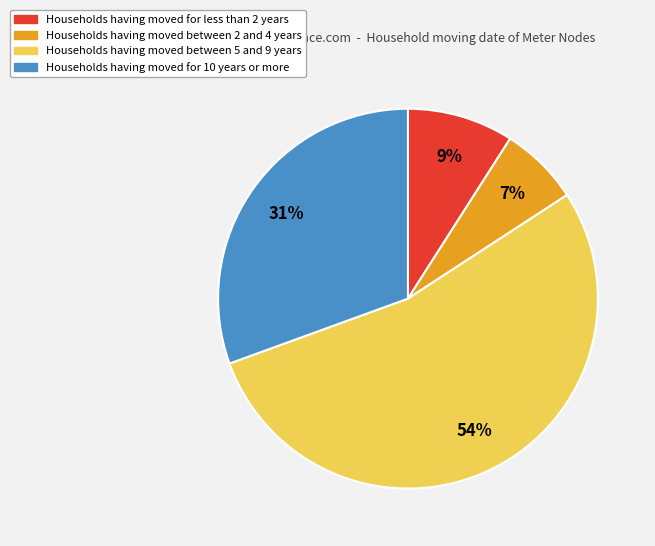

Combined, do Households having moved for less than 2 years and Households having moved for 10 years or more account for over 50%?

No